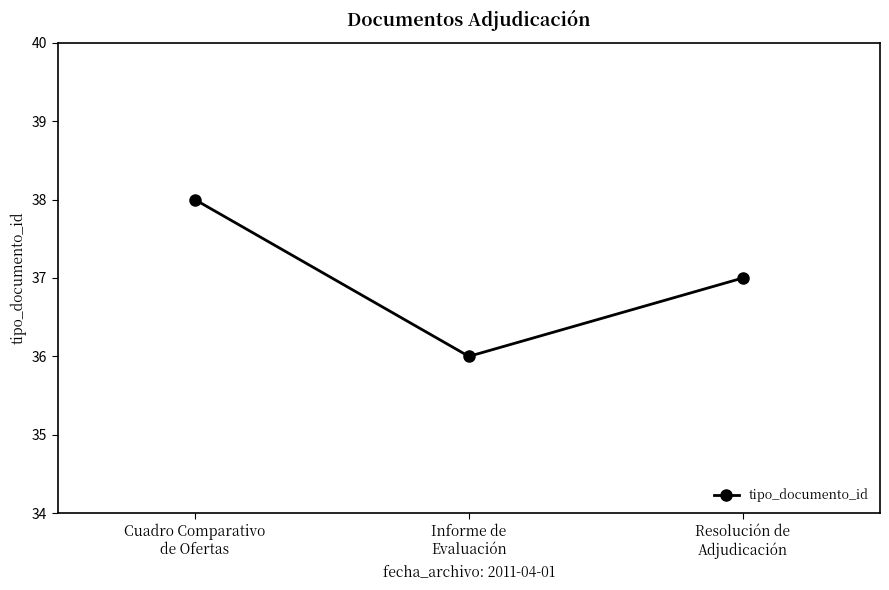

What is the value of the 1st point from the left?

38